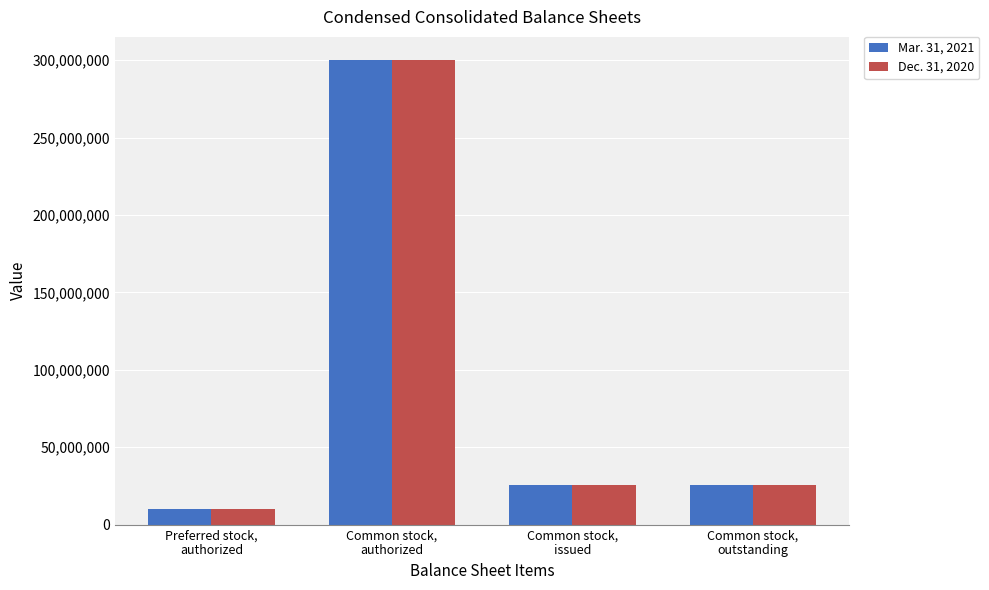

What is the minimum value for Mar. 31, 2021?

10000000